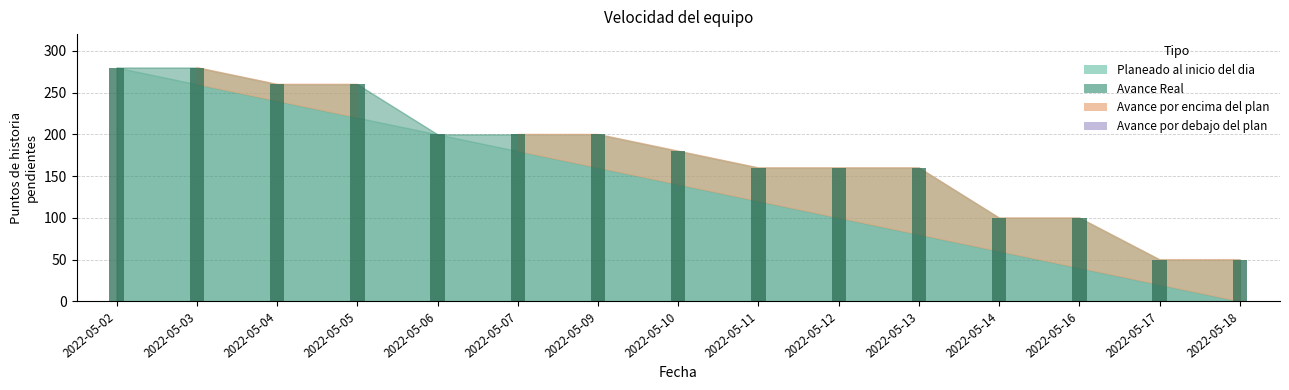

Is it true that the value at 2022-05-09 is 292?

False